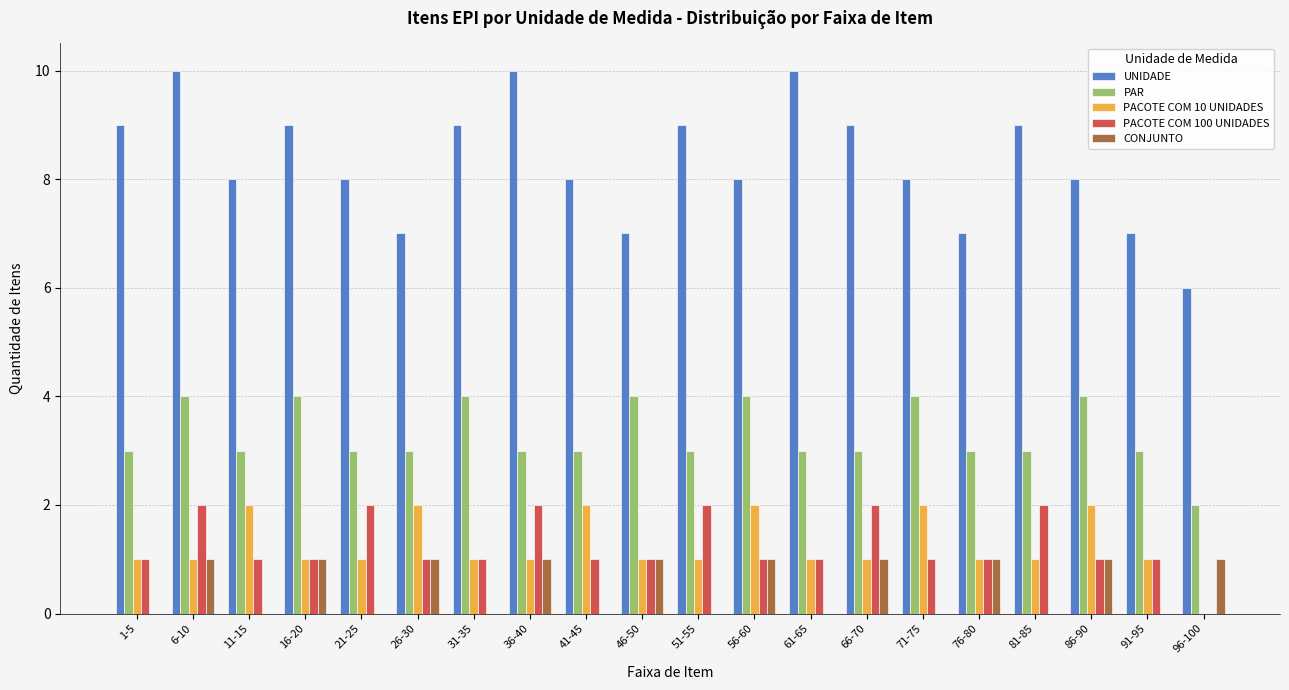

The value of UNIDADE at 31-35 is 13. True or false?

False